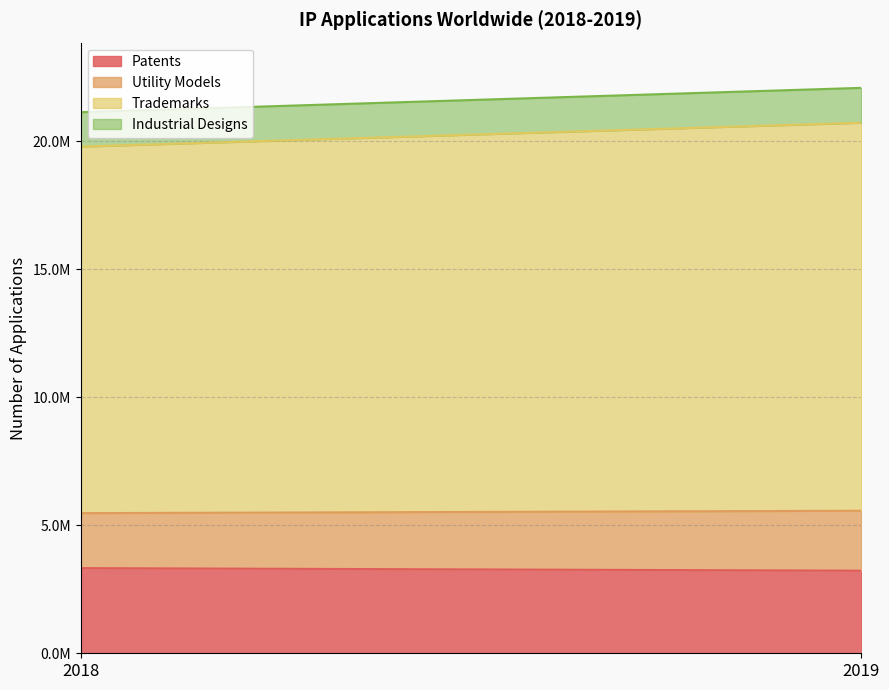

How many series are shown in this chart?

4